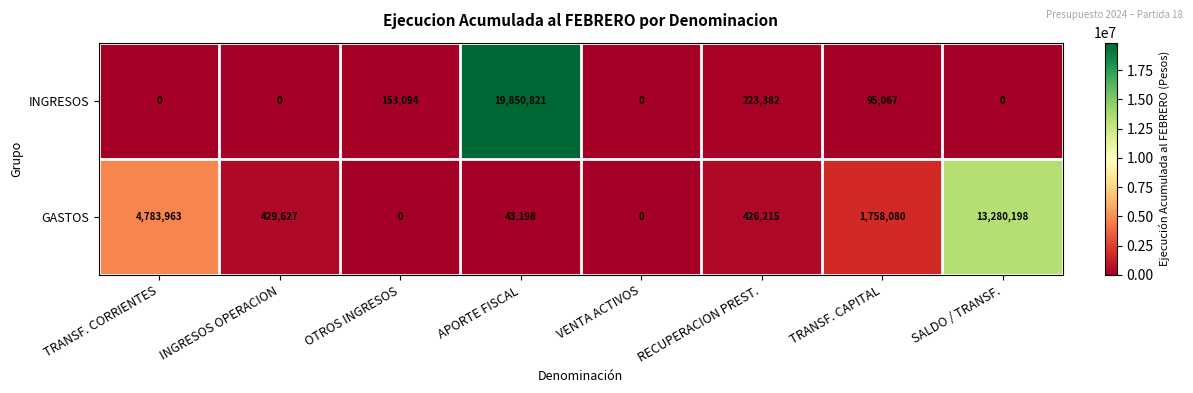

Which series has the widest spread of values?

INGRESOS